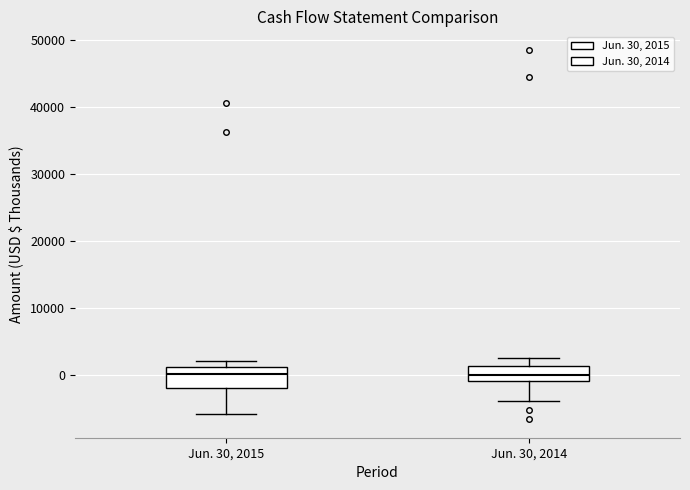

Reading left to right, transcribe this box plot: for each box, give where its median line is, the range the box spans, and where its two whiskers end, as read against the y-axis. The values are not printed on the chart, so give them approximately, as read against the axis.

Jun. 30, 2015: median 0, box -2000 to 1000, whiskers -6000 to 2000
Jun. 30, 2014: median 0, box -1000 to 1000, whiskers -4000 to 3000